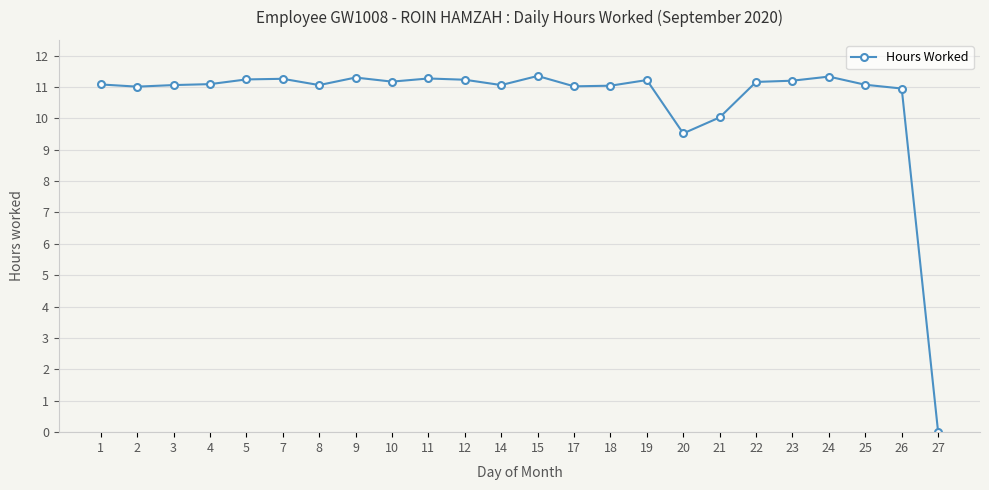

Which label corresponds to the smallest value in the chart?

27